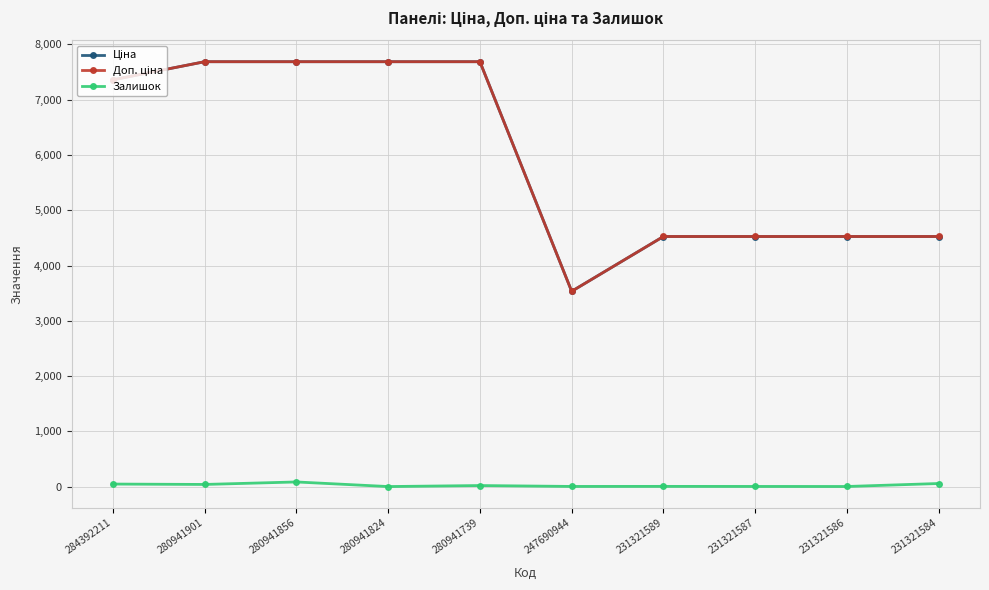

What is the maximum value shown in the chart?

7688.0